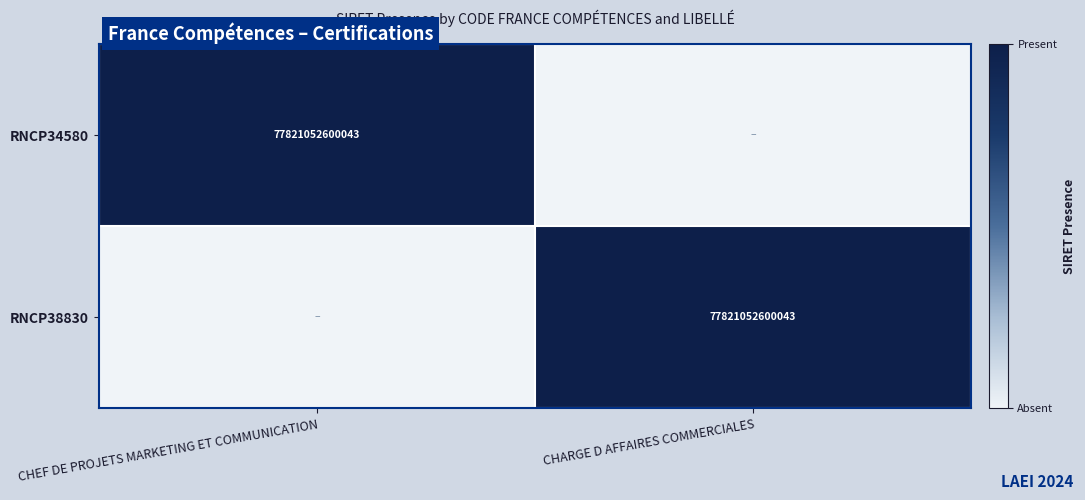

What is the total value across all series at CHARGE D AFFAIRES COMMERCIALES?

1